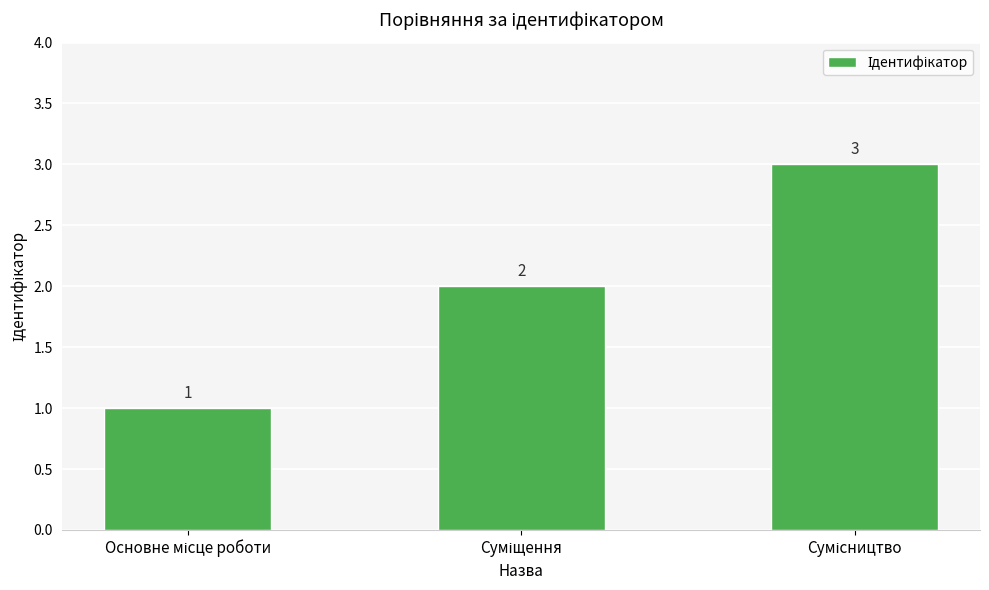

What is the value of the 1st bar from the left?

1